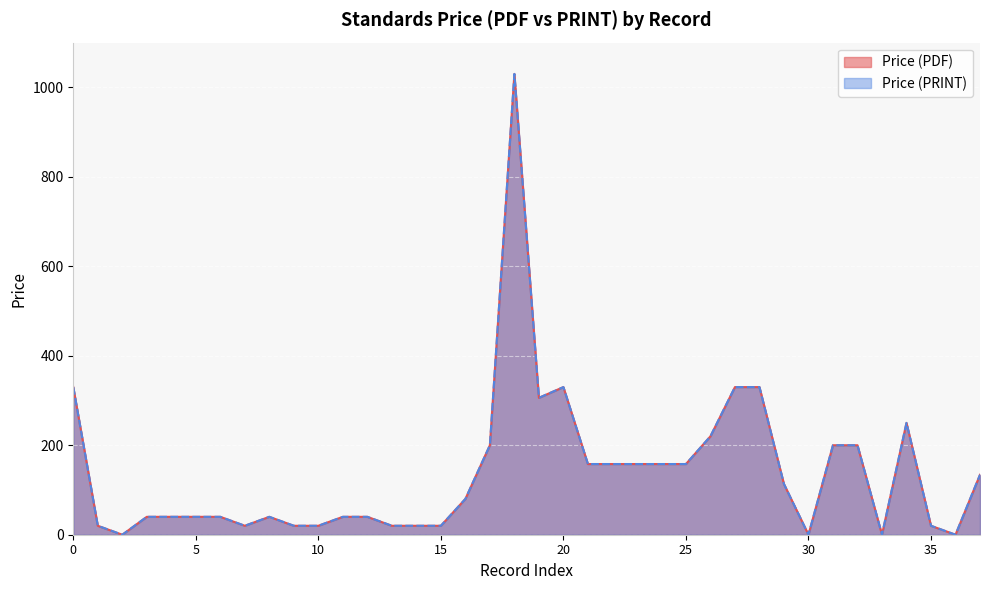

The Price (PDF) series shows 1775.5 at 2025. True or false?

False